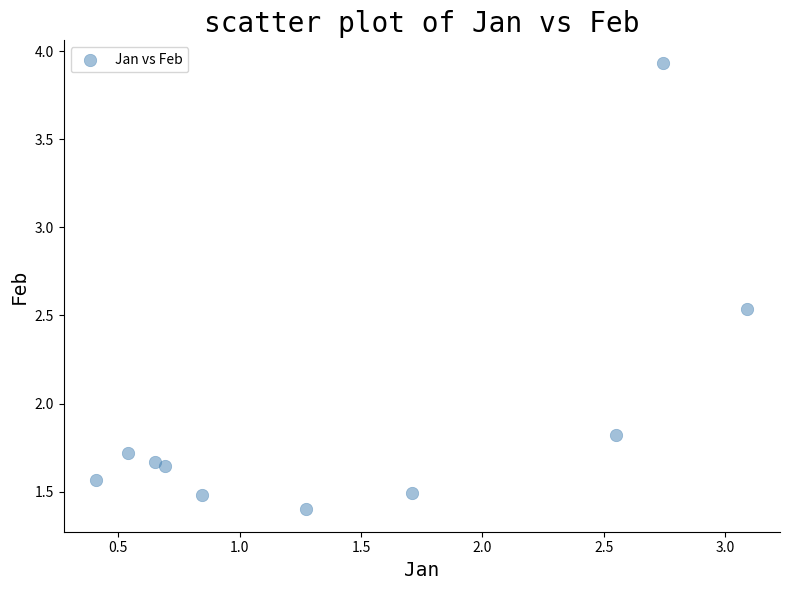

What is the average Y value?

1.9